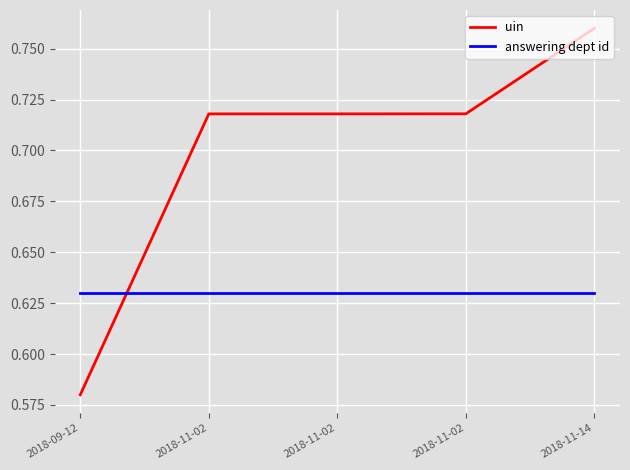

What is the maximum value for uin?

0.8